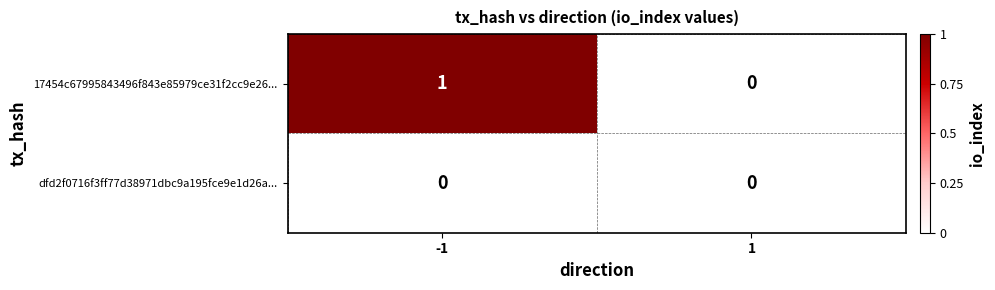

Which series has the largest total across all categories?

17454c67995843496f843e85979ce31f2cc9e26...